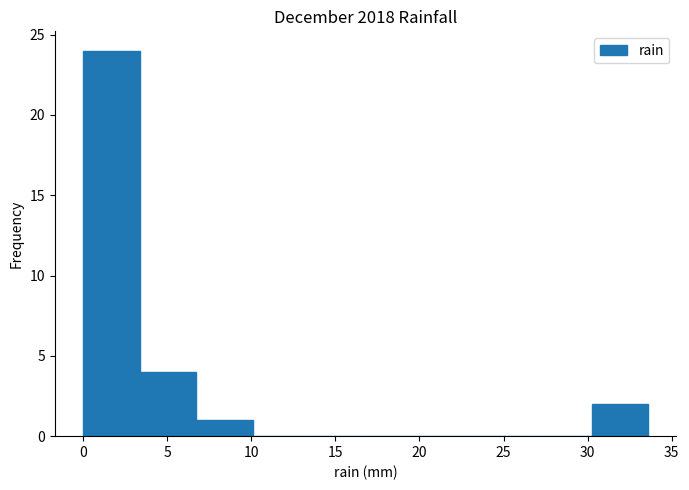

Reading left to right, transcribe this chart: for each bar, give the range it covers on the x-axis and its height. Neither the bar edges nor the heights are printed on the chart, so give them approximately, as read against the axes.

0.0 to 3.5: 24
3.5 to 6.5: 4
6.5 to 10.0: 1
10.0 to 13.5: 0
13.5 to 17.0: 0
17.0 to 20.0: 0
20.0 to 23.5: 0
23.5 to 27.0: 0
27.0 to 30.0: 0
30.0 to 33.5: 2